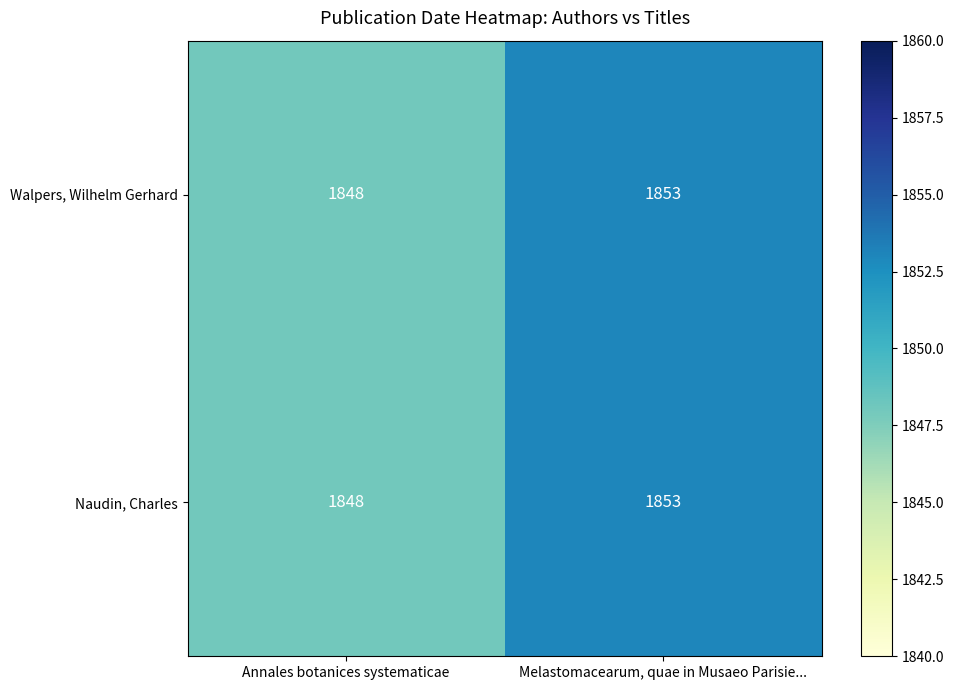

True or false: Walpers, Wilhelm Gerhard has a value of 2694 at Annales botanices systematicae.

False